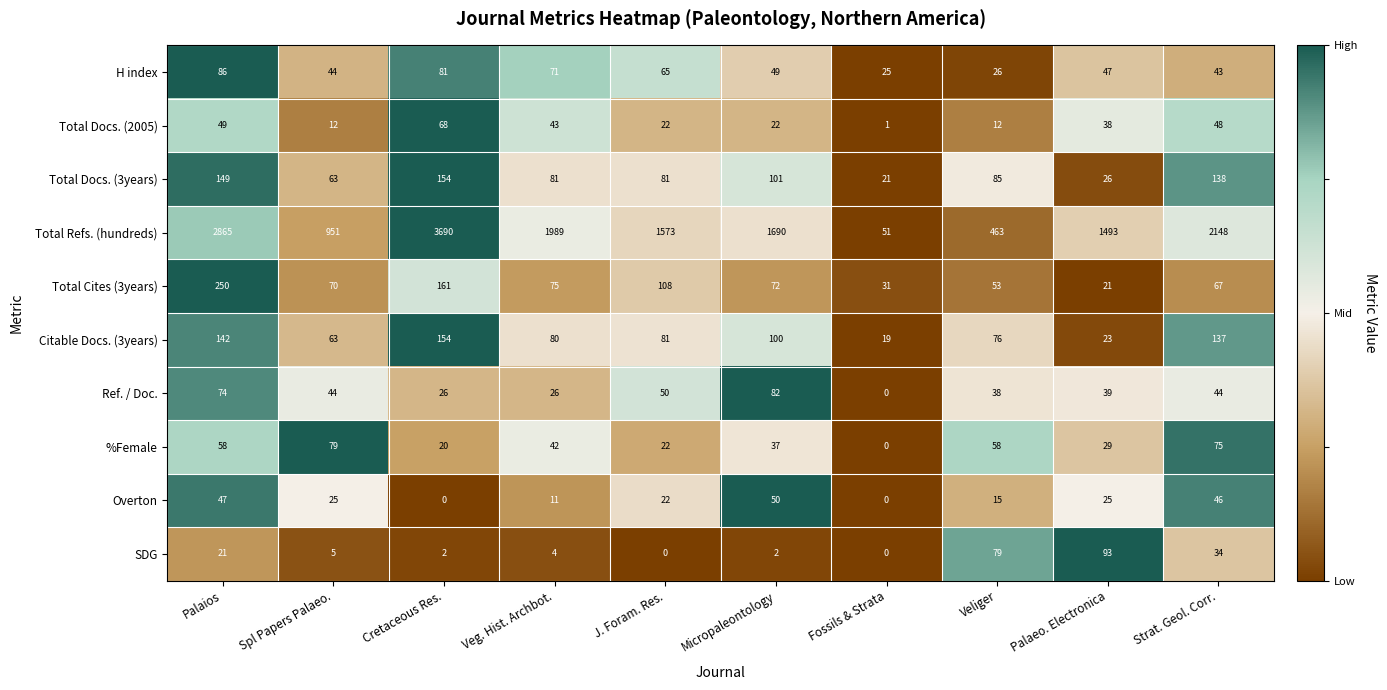

What is the approximate value of Total Cites (3years) at Palaeo. Electronica?

21